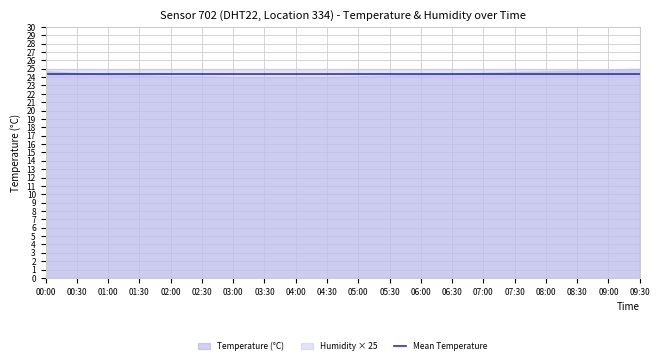

True or false: temperature has a value of 7.7 at 09:00.

False